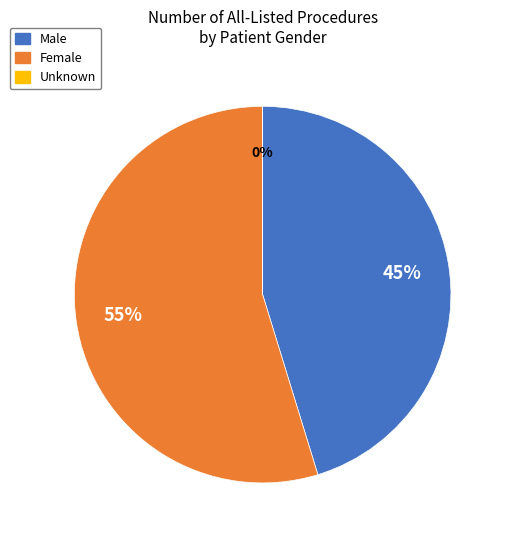

Do Male and Female together represent more than half of the pie?

Yes